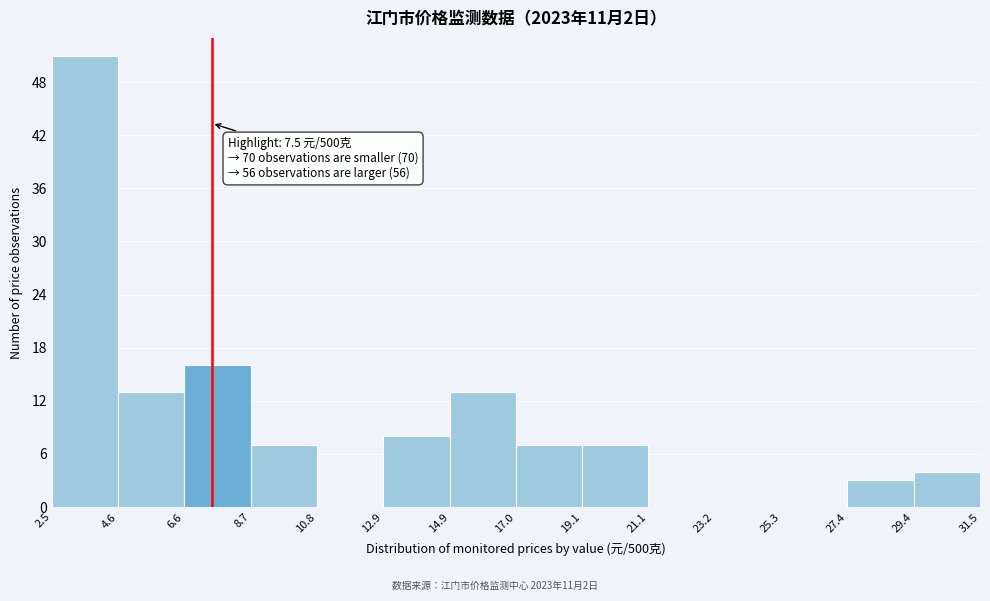

Over which range of the x-axis is the bar tallest?

2.5 to 4.6